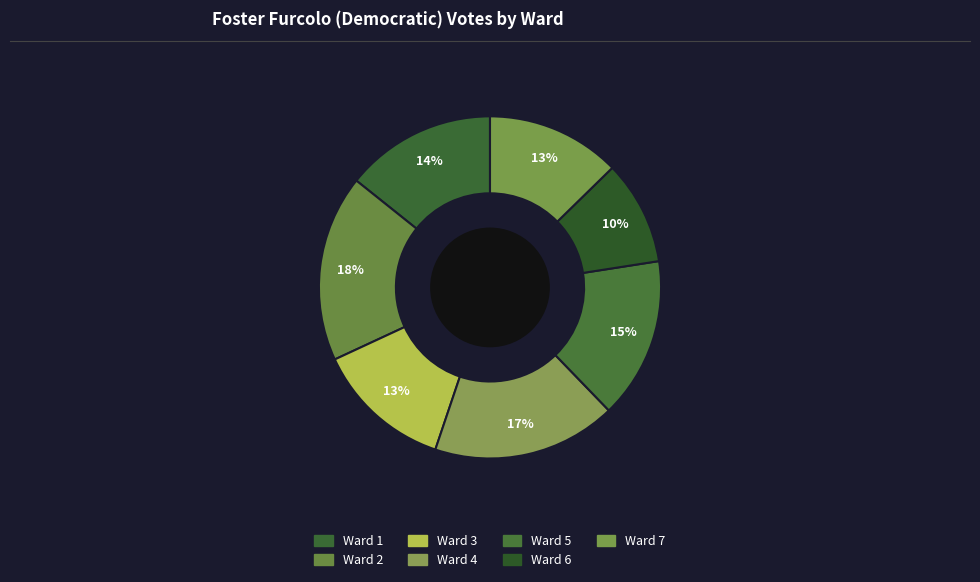

To the nearest percent, what is the difference between the Ward 5 and Ward 6 slice percentages?

5%